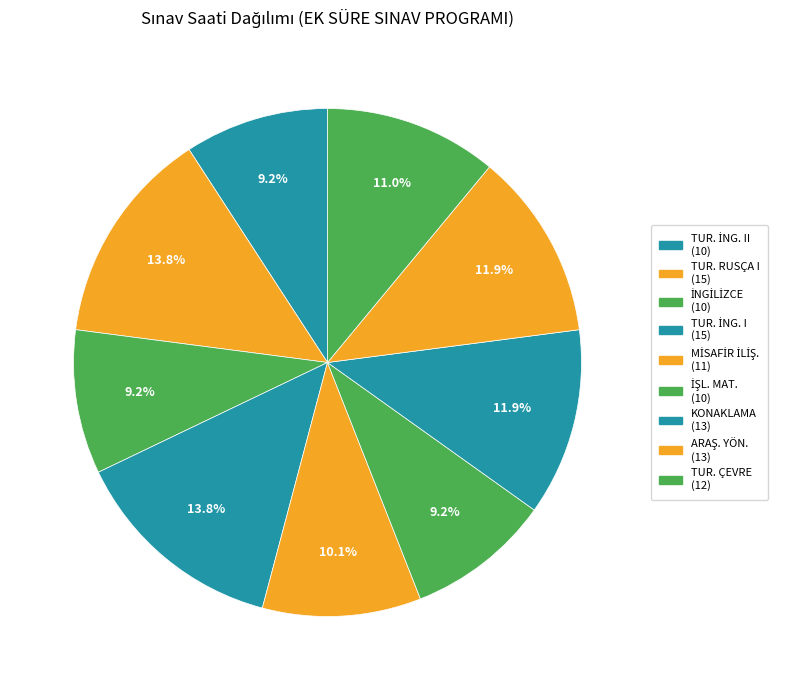

Is there any slice that represents more than half of the pie?

No